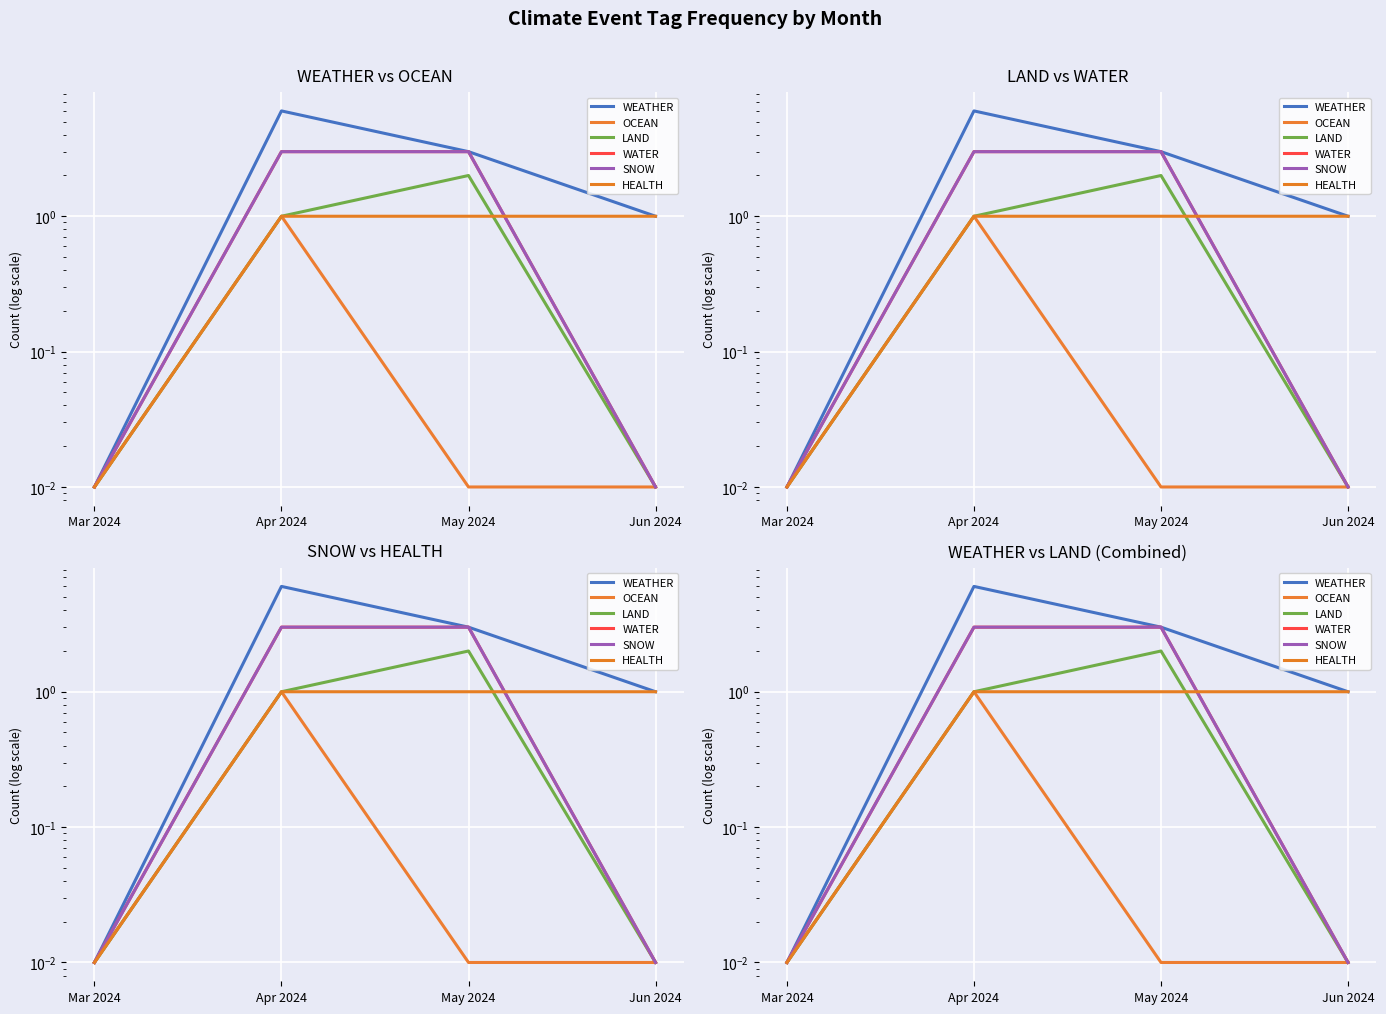

What is the sum of the WATER values at Mar 2024 and Apr 2024?

3.0